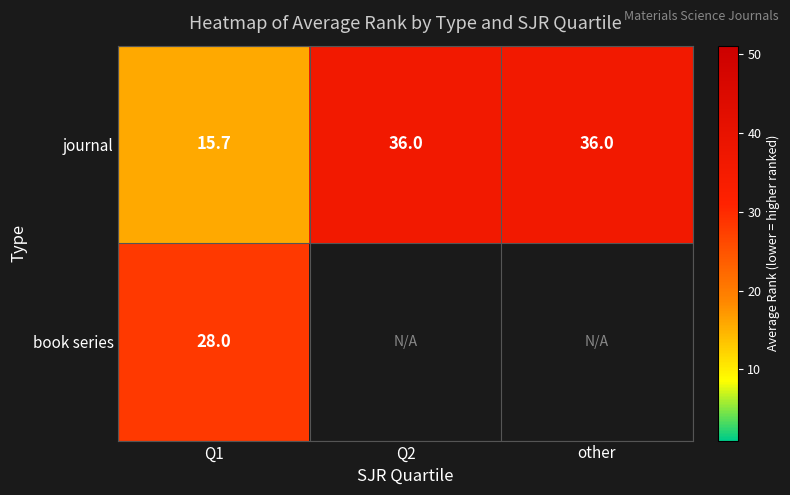

The value of journal at Q2 is 12.7. True or false?

False